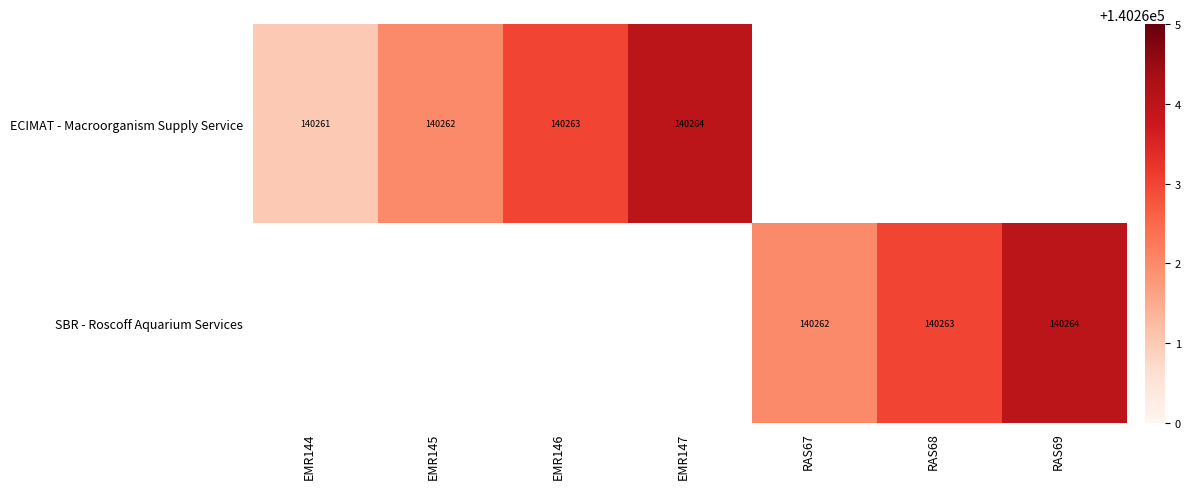

The SBR - Roscoff Aquarium Services series shows 199892 at RAS68. True or false?

False